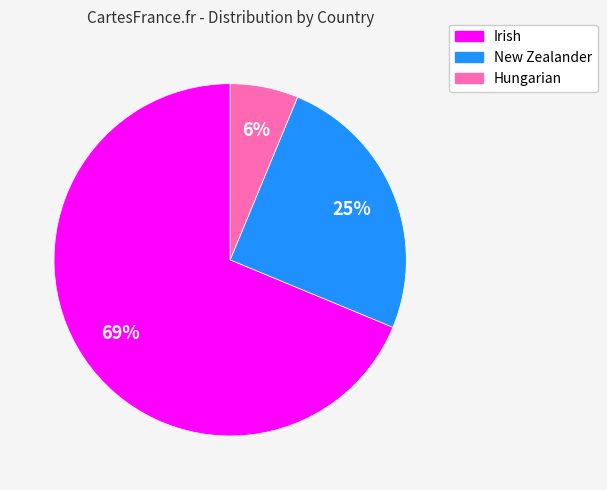

Is it true that Irish is 69% of the pie?

True